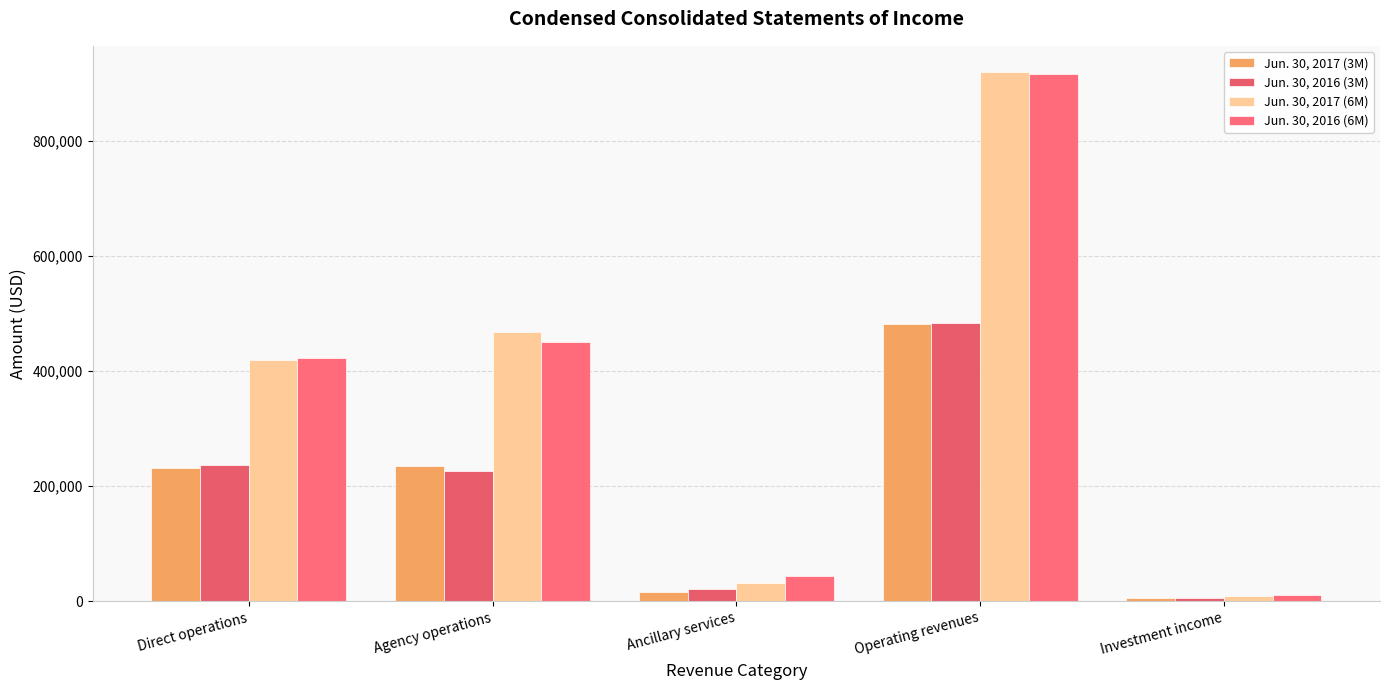

How many categories are shown in the chart?

5